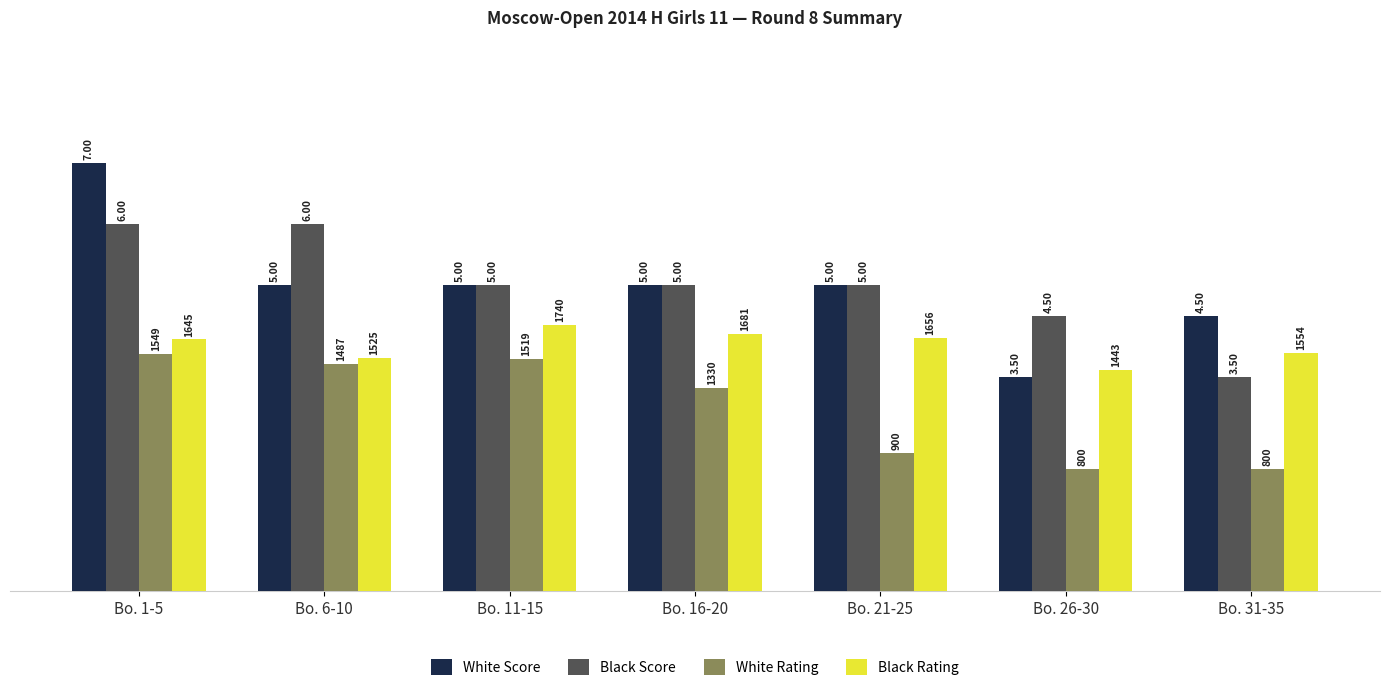

At how many categories does at least one series exceed 4?

7